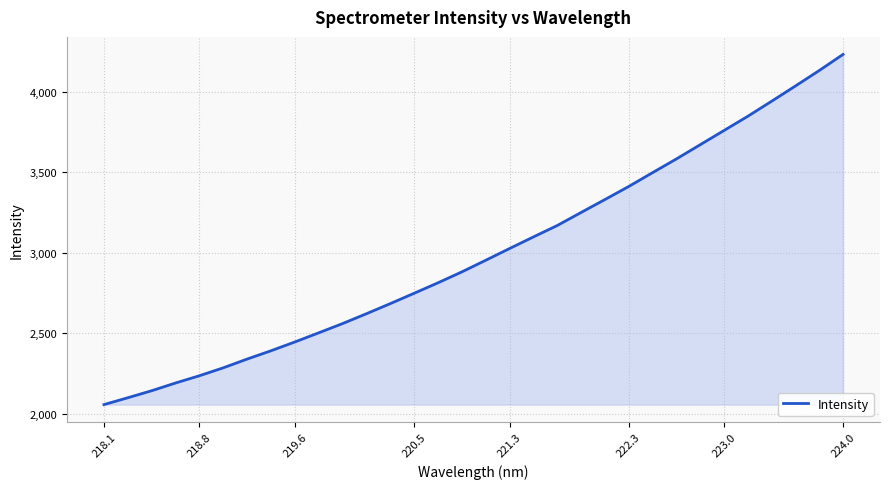

What is the minimum value shown in the chart?

2057.3